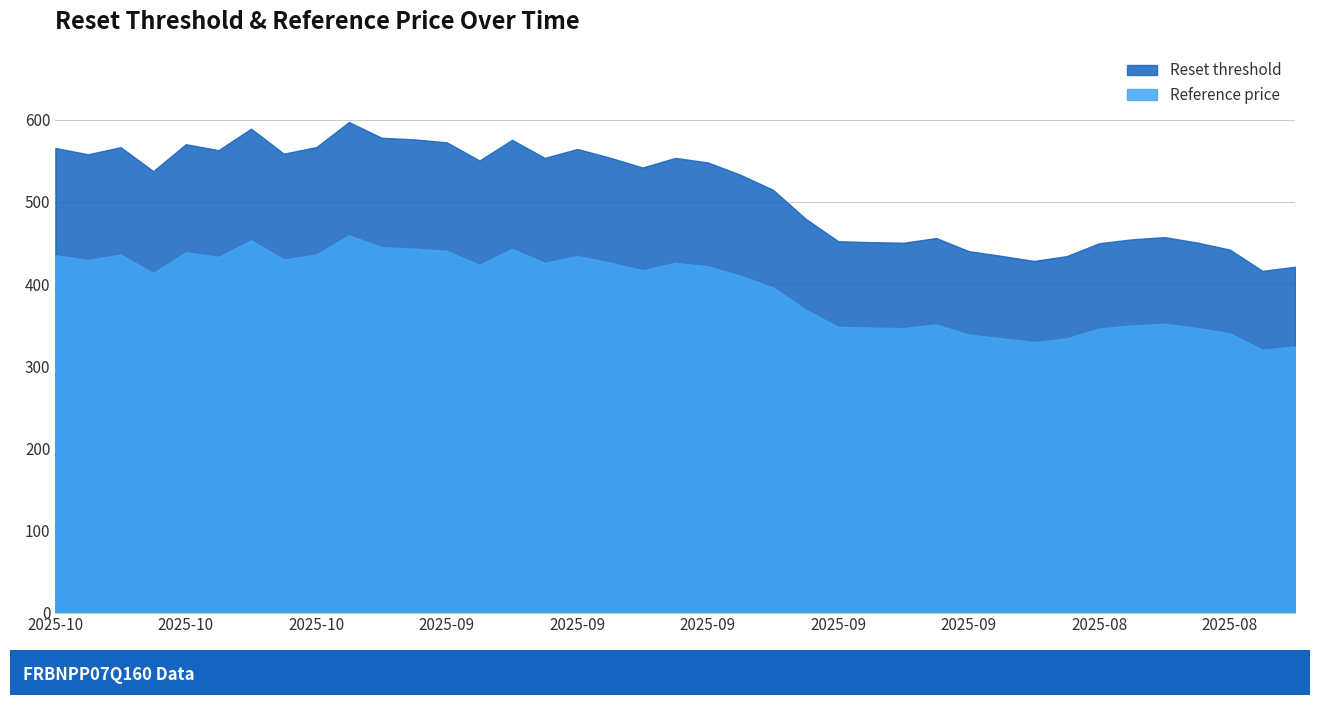

True or false: Reset threshold has more than 0 points higher than both neighbors.

True